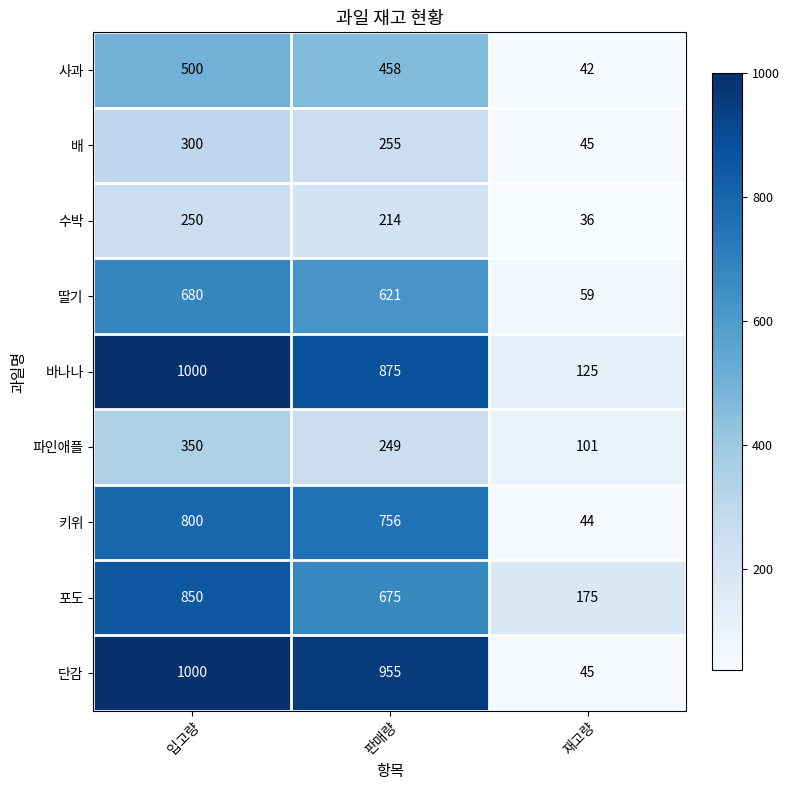

The 포도 series shows 60 at 재고량. True or false?

False